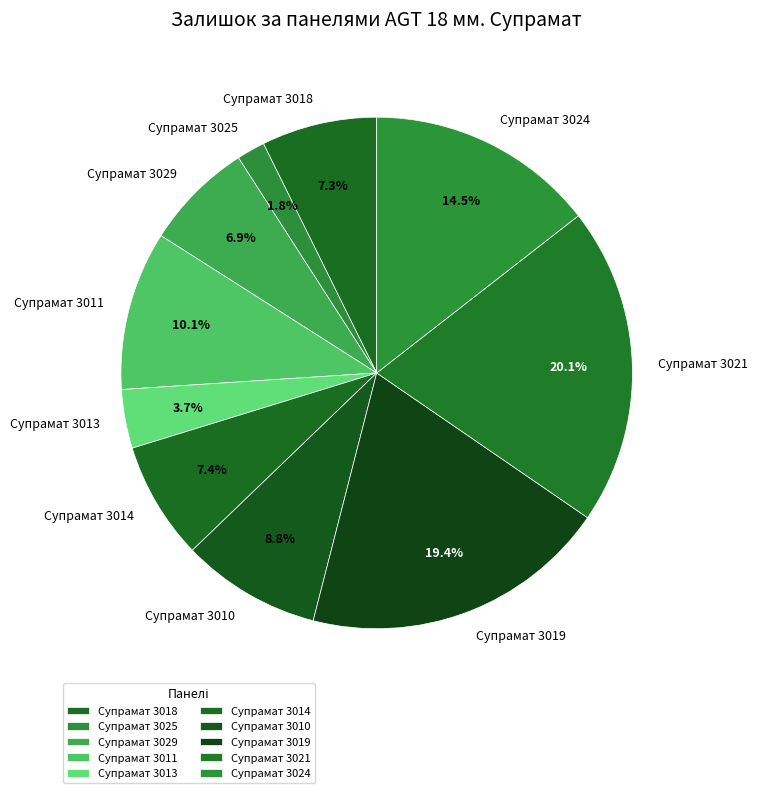

What percentage is the Супрамат 3013 slice, to the nearest percent?

4%